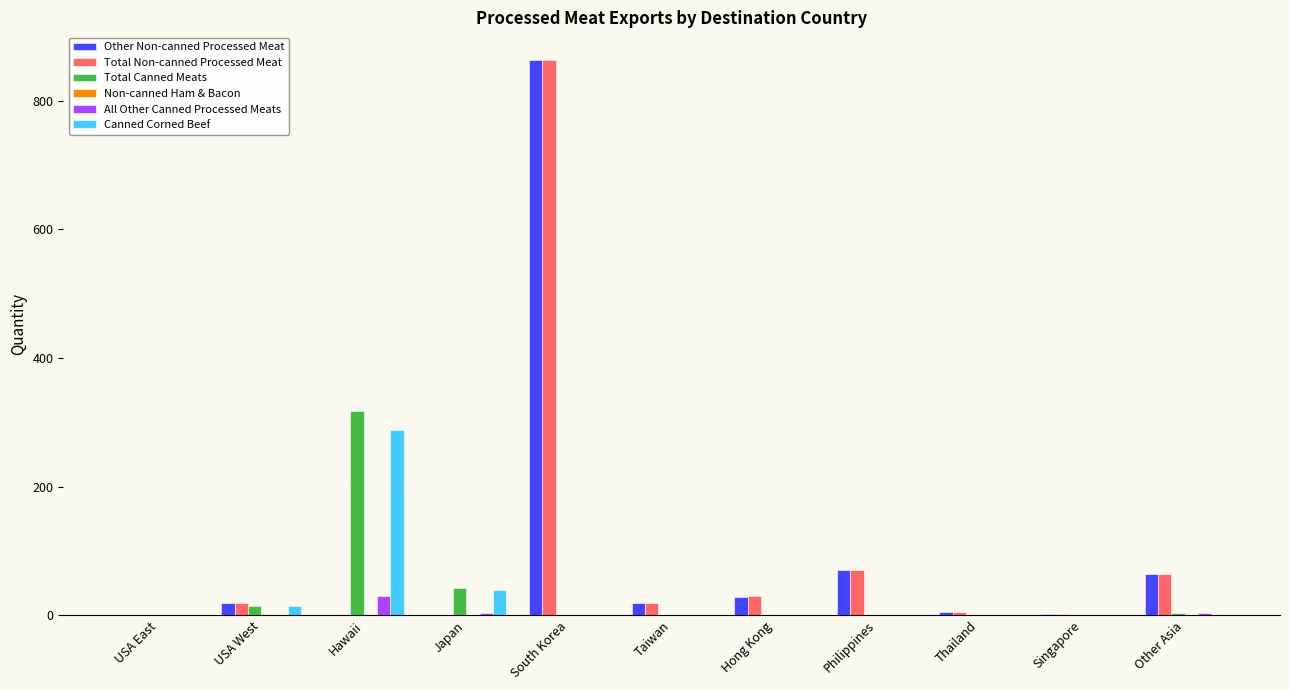

Which category has the highest value across all series?

South Korea